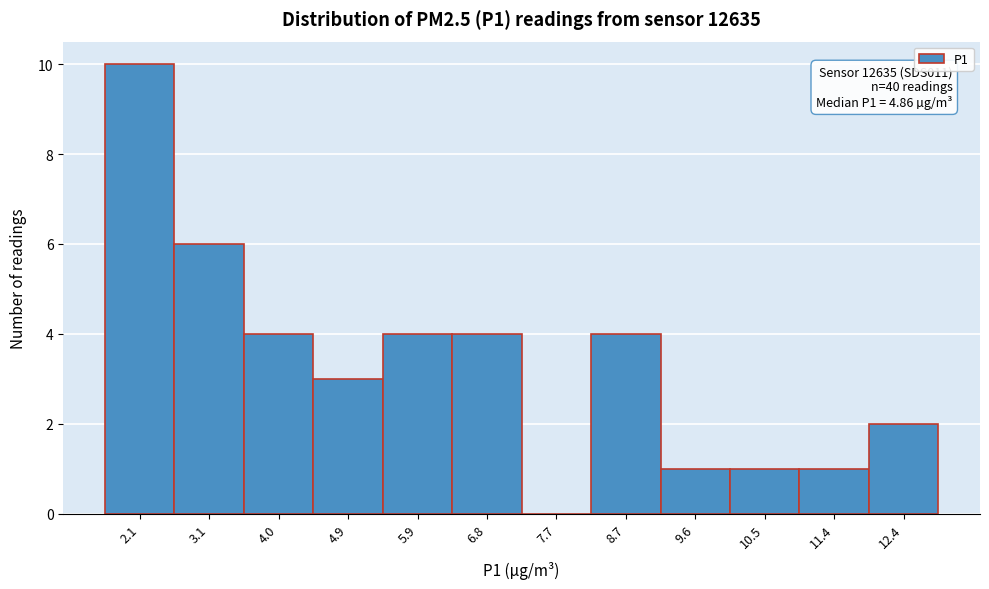

Reading left to right, list all the values displayed in this chart.

2.1=10	3.1=6	4.0=4	4.9=3	5.9=4	6.8=4	7.7=0	8.7=4	9.6=1	10.5=1	11.4=1	12.4=2